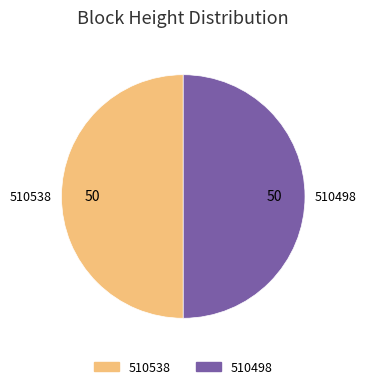

What is the ratio of the value at 510498 to the value at 510538?

1.0